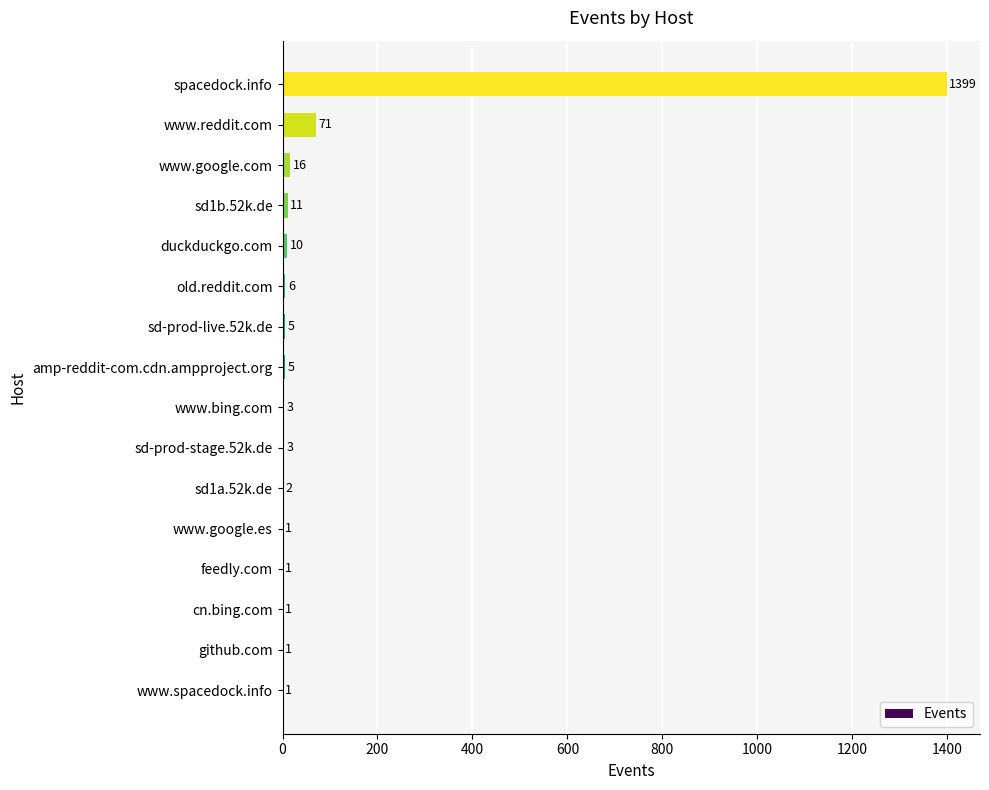

At which label is the value closest to 700?

www.reddit.com